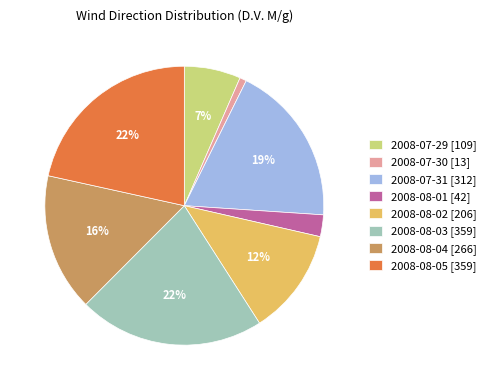

The 2008-07-31 [312] slice represents 19% of the pie. True or false?

True